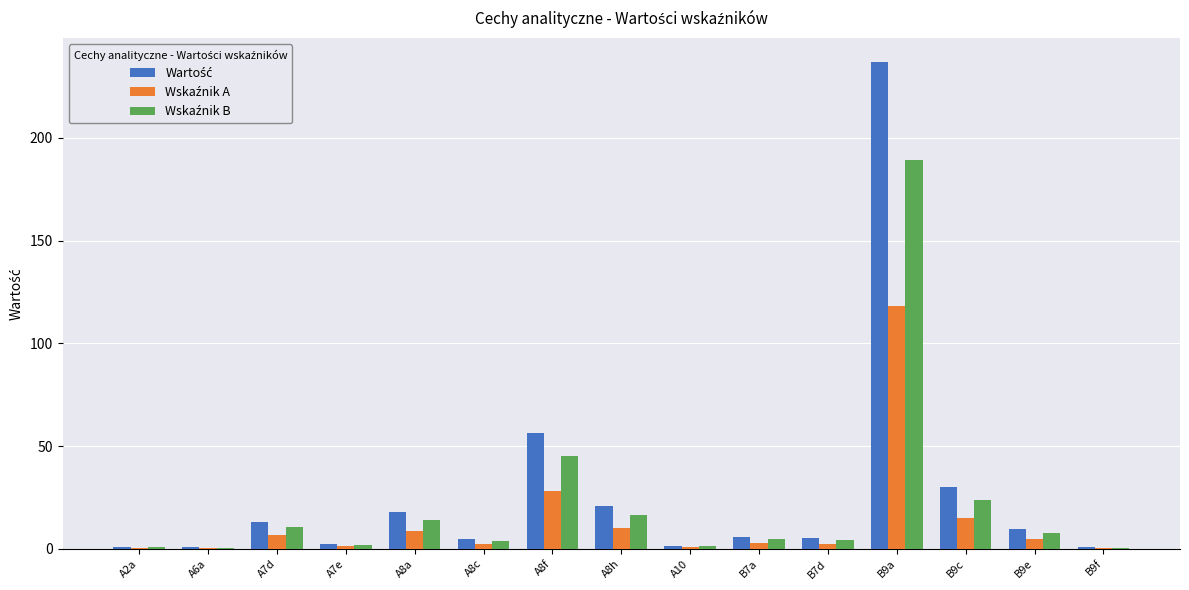

What is the greatest value displayed?

236.8